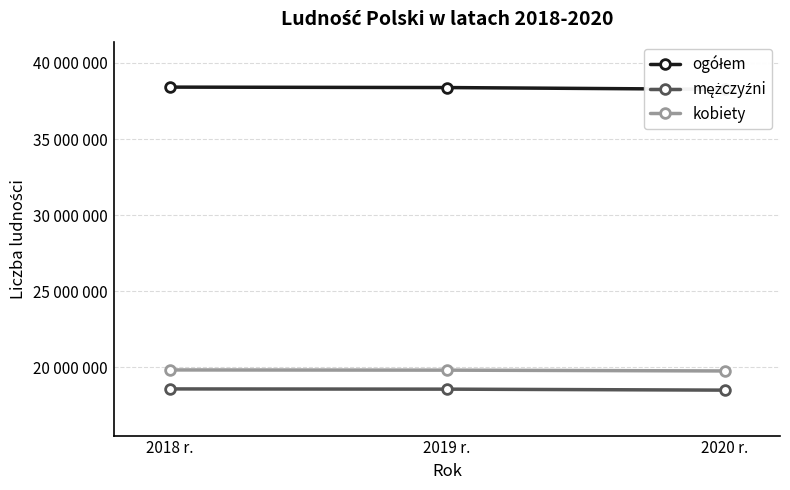

What is the difference between the kobiety values at 2019 r. and 2018 r.?

13738